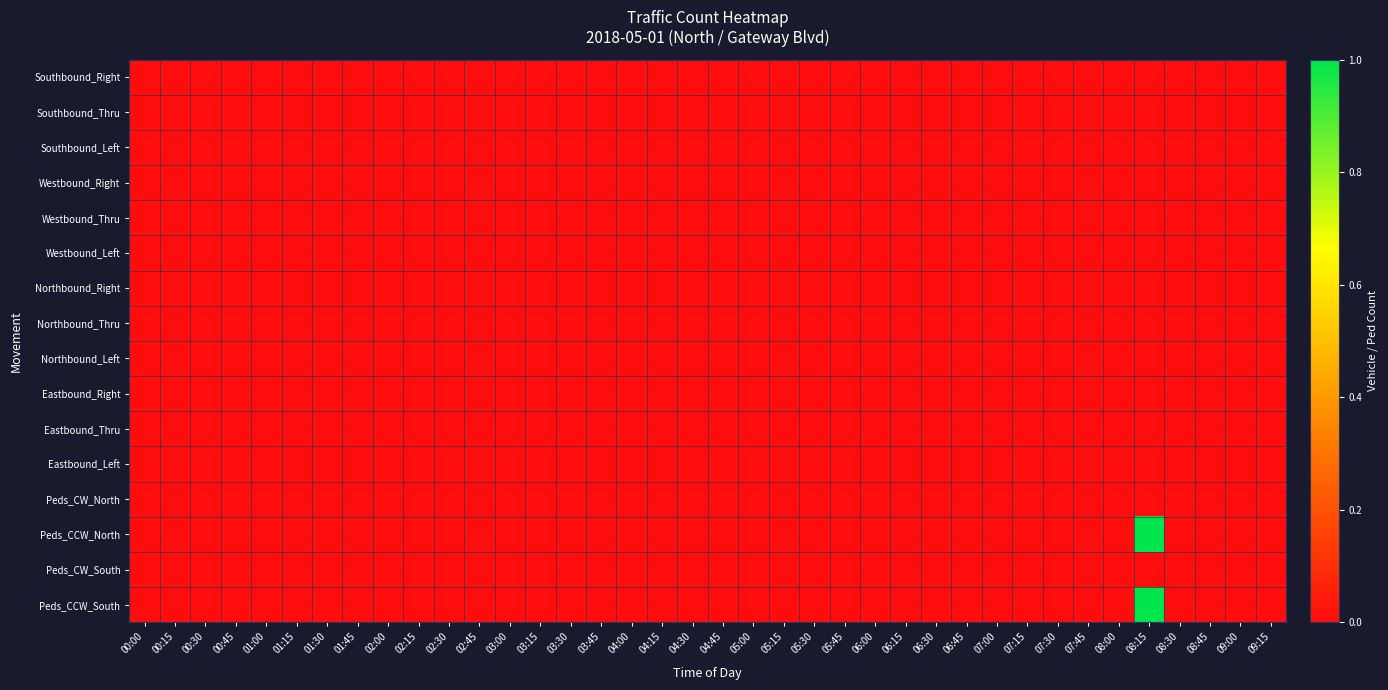

Reading right to left, what are all the values shown in this chart?

Southbound_Right: 09:15=0	09:00=0	08:45=0	08:30=0	08:15=0	08:00=0	07:45=0	07:30=0	07:15=0	07:00=0	06:45=0	06:30=0	06:15=0	06:00=0	05:45=0	05:30=0	05:15=0	05:00=0	04:45=0	04:30=0	04:15=0	04:00=0	03:45=0	03:30=0	03:15=0	03:00=0	02:45=0	02:30=0	02:15=0	02:00=0	01:45=0	01:30=0	01:15=0	01:00=0	00:45=0	00:30=0	00:15=0	00:00=0
Southbound_Thru: 09:15=0	09:00=0	08:45=0	08:30=0	08:15=0	08:00=0	07:45=0	07:30=0	07:15=0	07:00=0	06:45=0	06:30=0	06:15=0	06:00=0	05:45=0	05:30=0	05:15=0	05:00=0	04:45=0	04:30=0	04:15=0	04:00=0	03:45=0	03:30=0	03:15=0	03:00=0	02:45=0	02:30=0	02:15=0	02:00=0	01:45=0	01:30=0	01:15=0	01:00=0	00:45=0	00:30=0	00:15=0	00:00=0
Southbound_Left: 09:15=0	09:00=0	08:45=0	08:30=0	08:15=0	08:00=0	07:45=0	07:30=0	07:15=0	07:00=0	06:45=0	06:30=0	06:15=0	06:00=0	05:45=0	05:30=0	05:15=0	05:00=0	04:45=0	04:30=0	04:15=0	04:00=0	03:45=0	03:30=0	03:15=0	03:00=0	02:45=0	02:30=0	02:15=0	02:00=0	01:45=0	01:30=0	01:15=0	01:00=0	00:45=0	00:30=0	00:15=0	00:00=0
Westbound_Right: 09:15=0	09:00=0	08:45=0	08:30=0	08:15=0	08:00=0	07:45=0	07:30=0	07:15=0	07:00=0	06:45=0	06:30=0	06:15=0	06:00=0	05:45=0	05:30=0	05:15=0	05:00=0	04:45=0	04:30=0	04:15=0	04:00=0	03:45=0	03:30=0	03:15=0	03:00=0	02:45=0	02:30=0	02:15=0	02:00=0	01:45=0	01:30=0	01:15=0	01:00=0	00:45=0	00:30=0	00:15=0	00:00=0
Westbound_Thru: 09:15=0	09:00=0	08:45=0	08:30=0	08:15=0	08:00=0	07:45=0	07:30=0	07:15=0	07:00=0	06:45=0	06:30=0	06:15=0	06:00=0	05:45=0	05:30=0	05:15=0	05:00=0	04:45=0	04:30=0	04:15=0	04:00=0	03:45=0	03:30=0	03:15=0	03:00=0	02:45=0	02:30=0	02:15=0	02:00=0	01:45=0	01:30=0	01:15=0	01:00=0	00:45=0	00:30=0	00:15=0	00:00=0
Westbound_Left: 09:15=0	09:00=0	08:45=0	08:30=0	08:15=0	08:00=0	07:45=0	07:30=0	07:15=0	07:00=0	06:45=0	06:30=0	06:15=0	06:00=0	05:45=0	05:30=0	05:15=0	05:00=0	04:45=0	04:30=0	04:15=0	04:00=0	03:45=0	03:30=0	03:15=0	03:00=0	02:45=0	02:30=0	02:15=0	02:00=0	01:45=0	01:30=0	01:15=0	01:00=0	00:45=0	00:30=0	00:15=0	00:00=0
Northbound_Right: 09:15=0	09:00=0	08:45=0	08:30=0	08:15=0	08:00=0	07:45=0	07:30=0	07:15=0	07:00=0	06:45=0	06:30=0	06:15=0	06:00=0	05:45=0	05:30=0	05:15=0	05:00=0	04:45=0	04:30=0	04:15=0	04:00=0	03:45=0	03:30=0	03:15=0	03:00=0	02:45=0	02:30=0	02:15=0	02:00=0	01:45=0	01:30=0	01:15=0	01:00=0	00:45=0	00:30=0	00:15=0	00:00=0
Northbound_Thru: 09:15=0	09:00=0	08:45=0	08:30=0	08:15=0	08:00=0	07:45=0	07:30=0	07:15=0	07:00=0	06:45=0	06:30=0	06:15=0	06:00=0	05:45=0	05:30=0	05:15=0	05:00=0	04:45=0	04:30=0	04:15=0	04:00=0	03:45=0	03:30=0	03:15=0	03:00=0	02:45=0	02:30=0	02:15=0	02:00=0	01:45=0	01:30=0	01:15=0	01:00=0	00:45=0	00:30=0	00:15=0	00:00=0
Northbound_Left: 09:15=0	09:00=0	08:45=0	08:30=0	08:15=0	08:00=0	07:45=0	07:30=0	07:15=0	07:00=0	06:45=0	06:30=0	06:15=0	06:00=0	05:45=0	05:30=0	05:15=0	05:00=0	04:45=0	04:30=0	04:15=0	04:00=0	03:45=0	03:30=0	03:15=0	03:00=0	02:45=0	02:30=0	02:15=0	02:00=0	01:45=0	01:30=0	01:15=0	01:00=0	00:45=0	00:30=0	00:15=0	00:00=0
Eastbound_Right: 09:15=0	09:00=0	08:45=0	08:30=0	08:15=0	08:00=0	07:45=0	07:30=0	07:15=0	07:00=0	06:45=0	06:30=0	06:15=0	06:00=0	05:45=0	05:30=0	05:15=0	05:00=0	04:45=0	04:30=0	04:15=0	04:00=0	03:45=0	03:30=0	03:15=0	03:00=0	02:45=0	02:30=0	02:15=0	02:00=0	01:45=0	01:30=0	01:15=0	01:00=0	00:45=0	00:30=0	00:15=0	00:00=0
Eastbound_Thru: 09:15=0	09:00=0	08:45=0	08:30=0	08:15=0	08:00=0	07:45=0	07:30=0	07:15=0	07:00=0	06:45=0	06:30=0	06:15=0	06:00=0	05:45=0	05:30=0	05:15=0	05:00=0	04:45=0	04:30=0	04:15=0	04:00=0	03:45=0	03:30=0	03:15=0	03:00=0	02:45=0	02:30=0	02:15=0	02:00=0	01:45=0	01:30=0	01:15=0	01:00=0	00:45=0	00:30=0	00:15=0	00:00=0
Eastbound_Left: 09:15=0	09:00=0	08:45=0	08:30=0	08:15=0	08:00=0	07:45=0	07:30=0	07:15=0	07:00=0	06:45=0	06:30=0	06:15=0	06:00=0	05:45=0	05:30=0	05:15=0	05:00=0	04:45=0	04:30=0	04:15=0	04:00=0	03:45=0	03:30=0	03:15=0	03:00=0	02:45=0	02:30=0	02:15=0	02:00=0	01:45=0	01:30=0	01:15=0	01:00=0	00:45=0	00:30=0	00:15=0	00:00=0
Peds_CW_North: 09:15=0	09:00=0	08:45=0	08:30=0	08:15=0	08:00=0	07:45=0	07:30=0	07:15=0	07:00=0	06:45=0	06:30=0	06:15=0	06:00=0	05:45=0	05:30=0	05:15=0	05:00=0	04:45=0	04:30=0	04:15=0	04:00=0	03:45=0	03:30=0	03:15=0	03:00=0	02:45=0	02:30=0	02:15=0	02:00=0	01:45=0	01:30=0	01:15=0	01:00=0	00:45=0	00:30=0	00:15=0	00:00=0
Peds_CCW_North: 09:15=0	09:00=0	08:45=0	08:30=0	08:15=1	08:00=0	07:45=0	07:30=0	07:15=0	07:00=0	06:45=0	06:30=0	06:15=0	06:00=0	05:45=0	05:30=0	05:15=0	05:00=0	04:45=0	04:30=0	04:15=0	04:00=0	03:45=0	03:30=0	03:15=0	03:00=0	02:45=0	02:30=0	02:15=0	02:00=0	01:45=0	01:30=0	01:15=0	01:00=0	00:45=0	00:30=0	00:15=0	00:00=0
Peds_CW_South: 09:15=0	09:00=0	08:45=0	08:30=0	08:15=0	08:00=0	07:45=0	07:30=0	07:15=0	07:00=0	06:45=0	06:30=0	06:15=0	06:00=0	05:45=0	05:30=0	05:15=0	05:00=0	04:45=0	04:30=0	04:15=0	04:00=0	03:45=0	03:30=0	03:15=0	03:00=0	02:45=0	02:30=0	02:15=0	02:00=0	01:45=0	01:30=0	01:15=0	01:00=0	00:45=0	00:30=0	00:15=0	00:00=0
Peds_CCW_South: 09:15=0	09:00=0	08:45=0	08:30=0	08:15=1	08:00=0	07:45=0	07:30=0	07:15=0	07:00=0	06:45=0	06:30=0	06:15=0	06:00=0	05:45=0	05:30=0	05:15=0	05:00=0	04:45=0	04:30=0	04:15=0	04:00=0	03:45=0	03:30=0	03:15=0	03:00=0	02:45=0	02:30=0	02:15=0	02:00=0	01:45=0	01:30=0	01:15=0	01:00=0	00:45=0	00:30=0	00:15=0	00:00=0